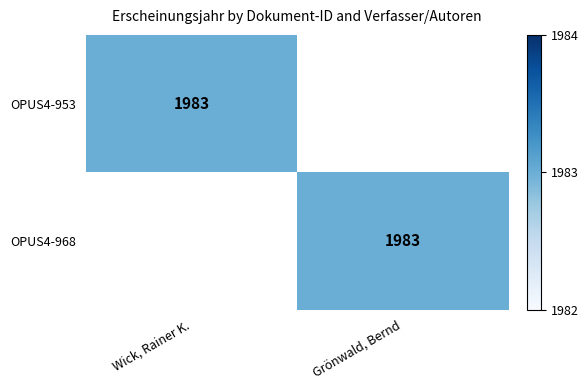

True or false: OPUS4-953 has a value of 914 at Wick, Rainer K..

False